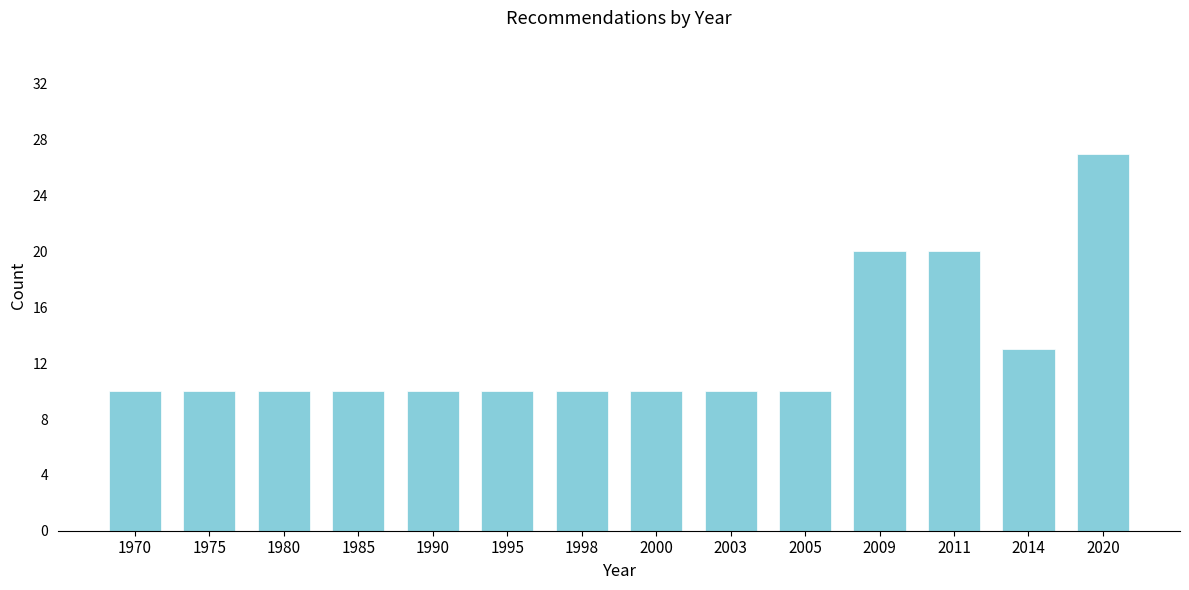

Reading left to right, what are all the values shown in this chart?

1970=10	1975=10	1980=10	1985=10	1990=10	1995=10	1998=10	2000=10	2003=10	2005=10	2009=20	2011=20	2014=13	2020=27